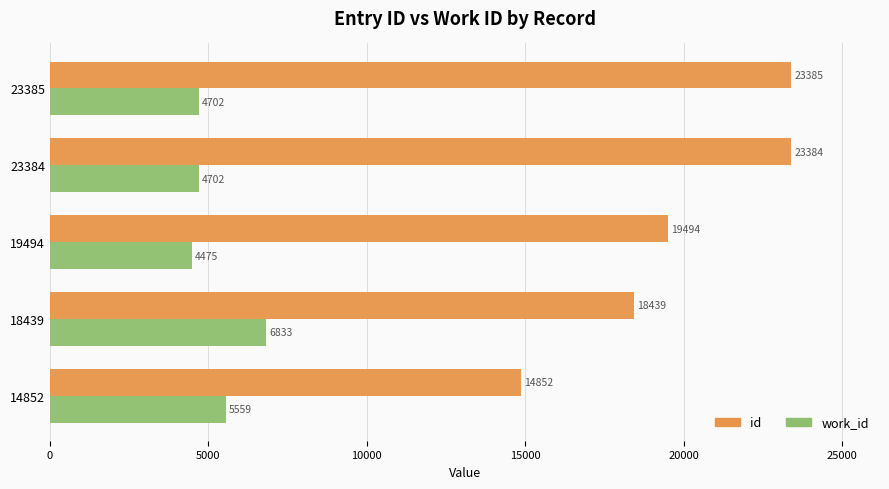

How many values in the work_id series are below 4702?

1